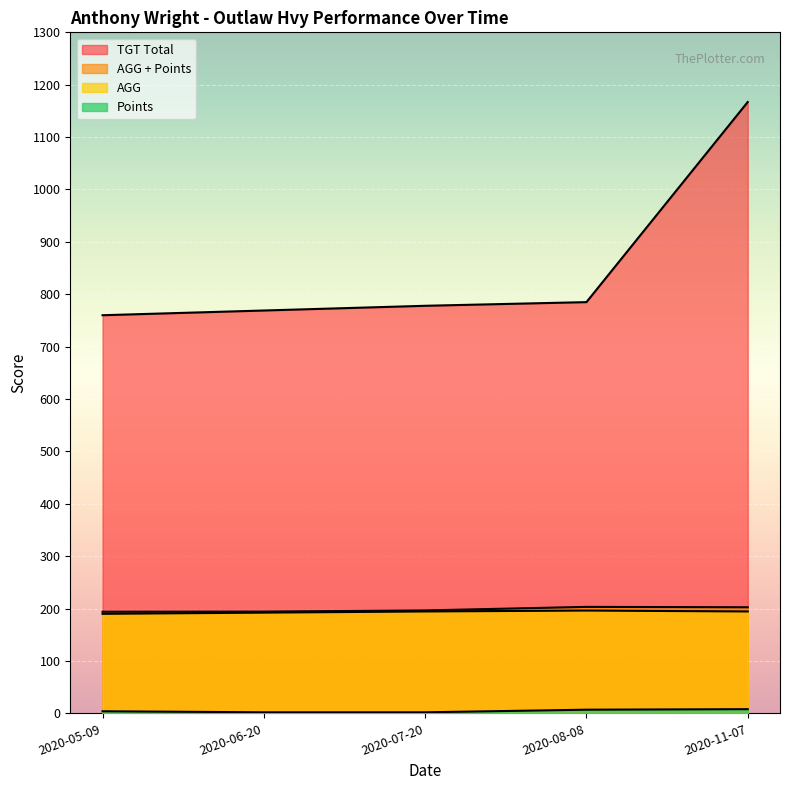

Reading right to left, transcribe all the data shown in this chart.

TGT Total: 2020-11-07=1167.0	2020-08-08=785.0	2020-07-20=778.0	2020-06-20=769.0	2020-05-09=760.0
AGG + Points: 2020-11-07=202.5	2020-08-08=203.2	2020-07-20=196.5	2020-06-20=194.2	2020-05-09=194.0
AGG: 2020-11-07=194.5	2020-08-08=196.2	2020-07-20=194.5	2020-06-20=192.2	2020-05-09=190.0
Points: 2020-11-07=8.0	2020-08-08=7.0	2020-07-20=2.0	2020-06-20=2.0	2020-05-09=4.0